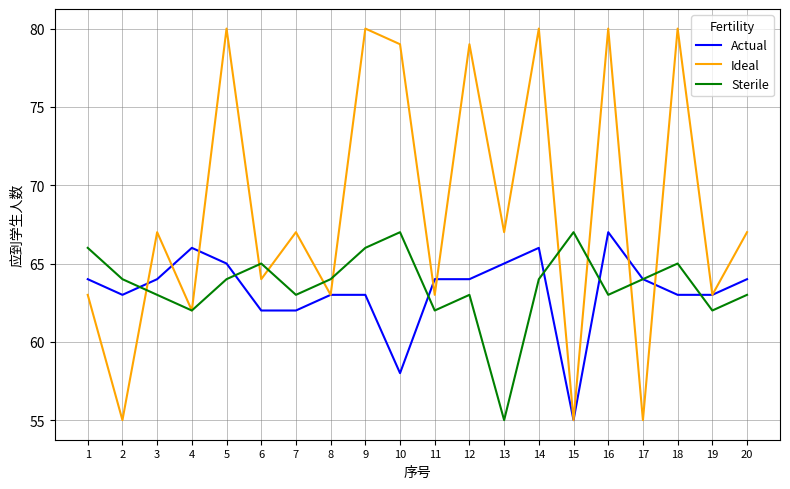

True or false: Actual has a value of 63 at 2.

True